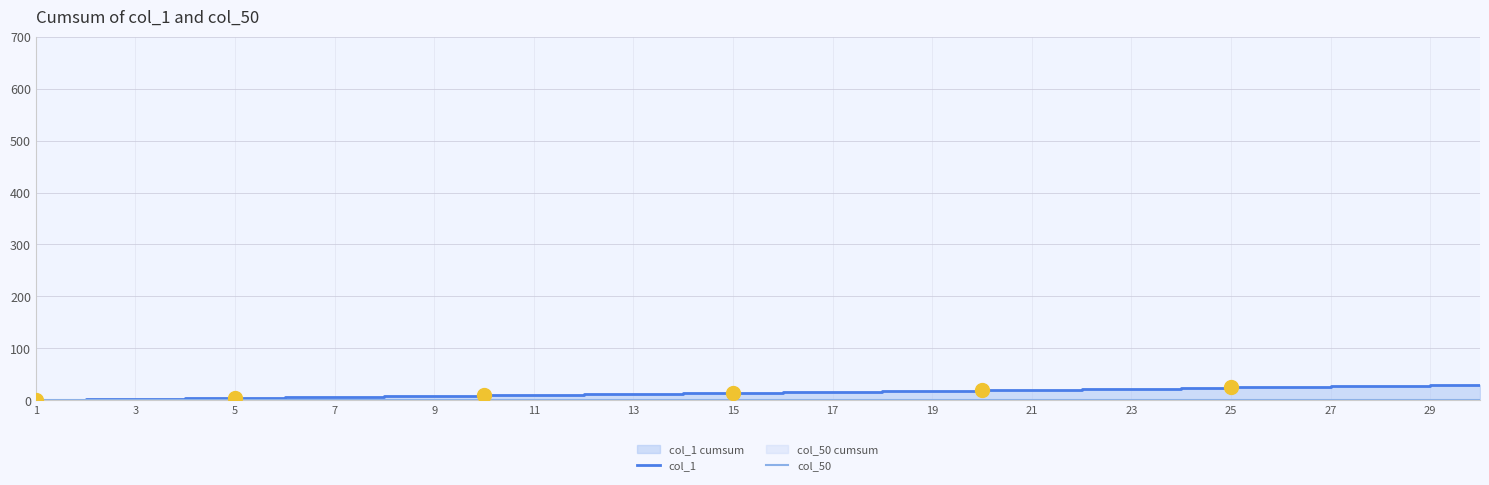

True or false: col_50 has a value of 0 at 21.

True